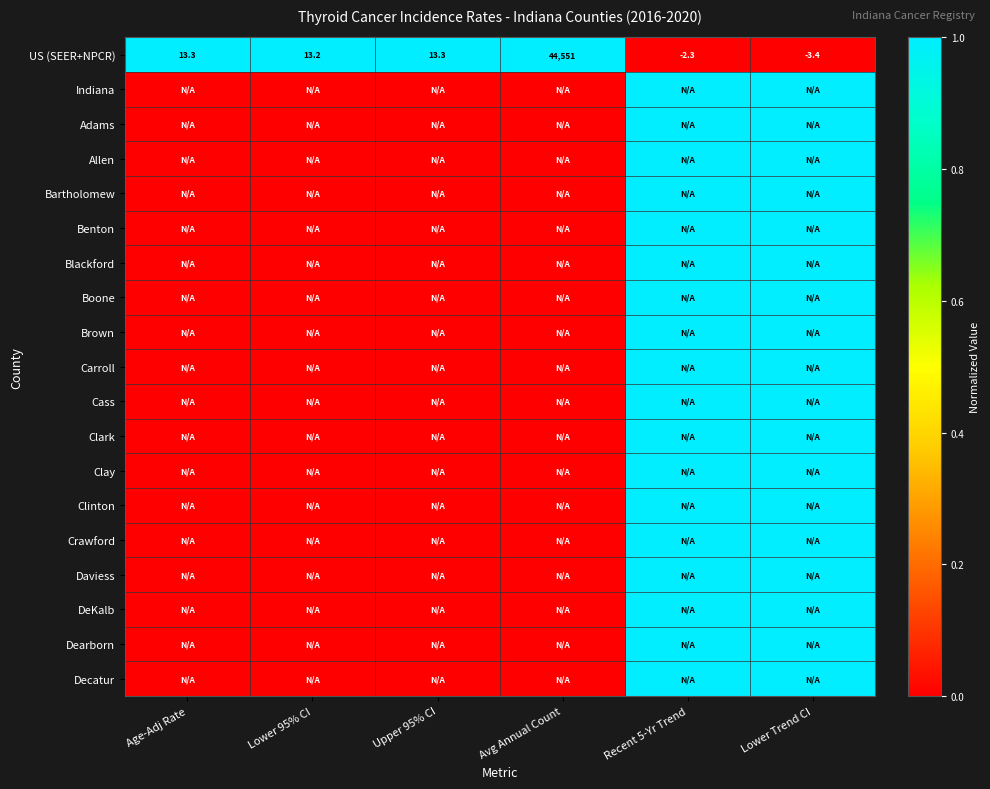

At which category does the chart reach its peak across all series?

Age-Adj Rate